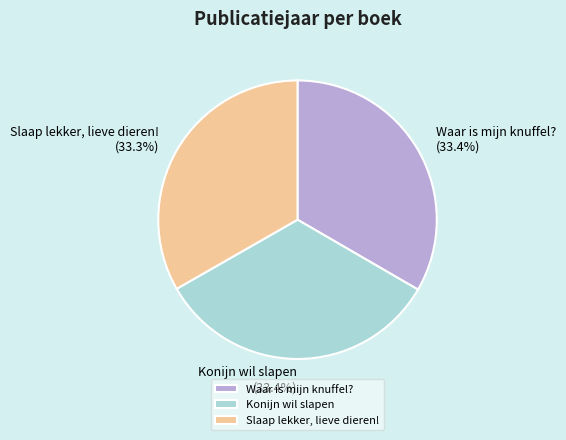

Does Waar is mijn knuffel? (33.4%) represent more than half of the total?

No